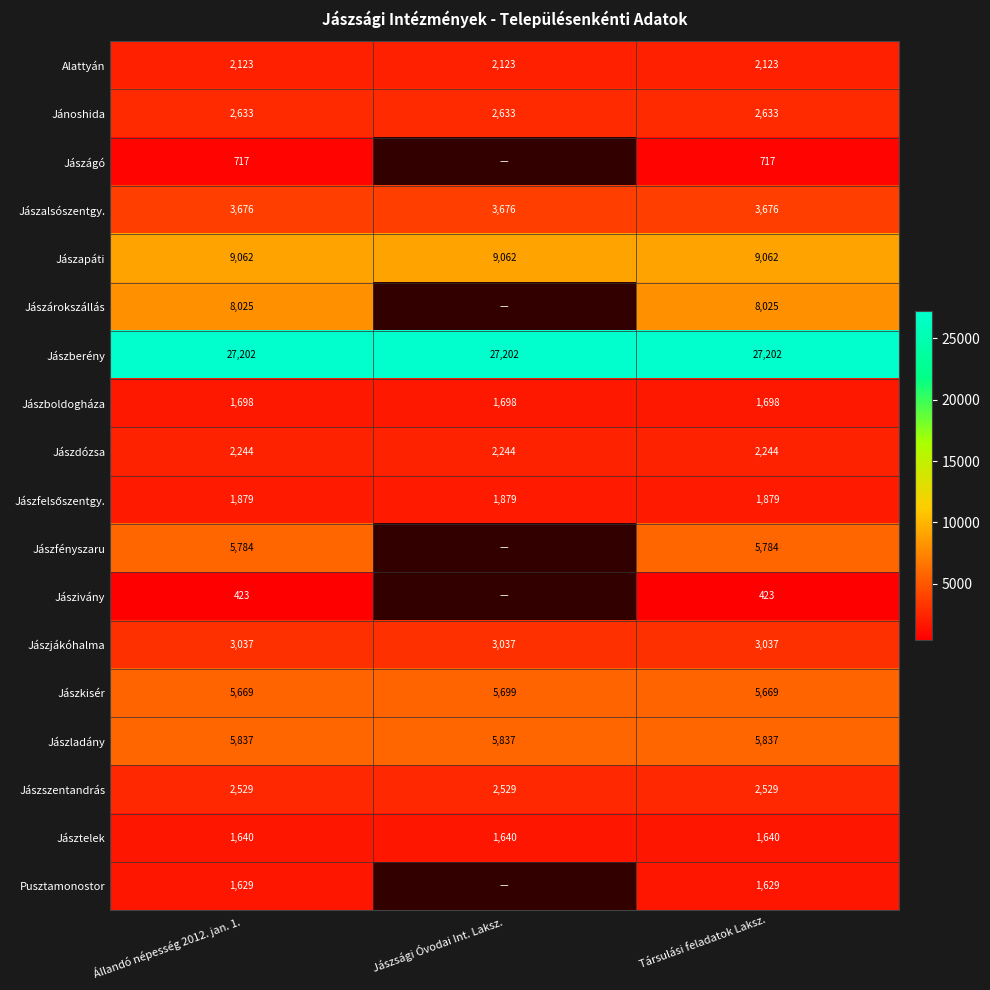

What is the average value of the Jászboldogháza series?

1698